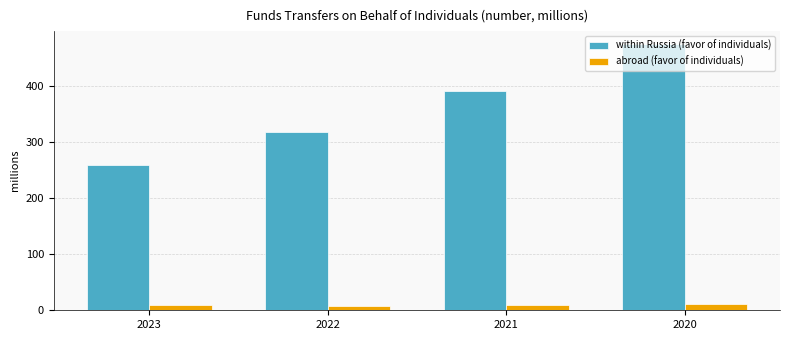

What is the difference between the within Russia (favor of individuals) values at 2022 and 2023?

59.4